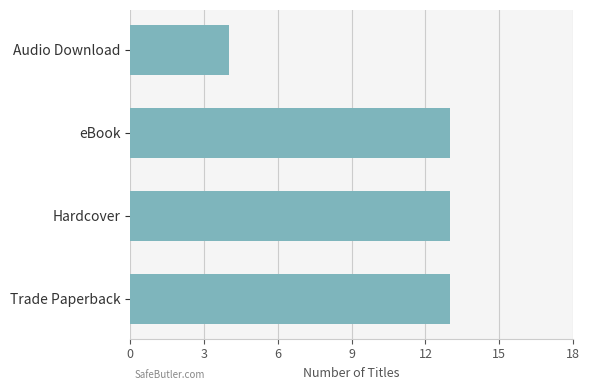

Reading bottom to top, extract all data points from this chart.

13	13	13	4